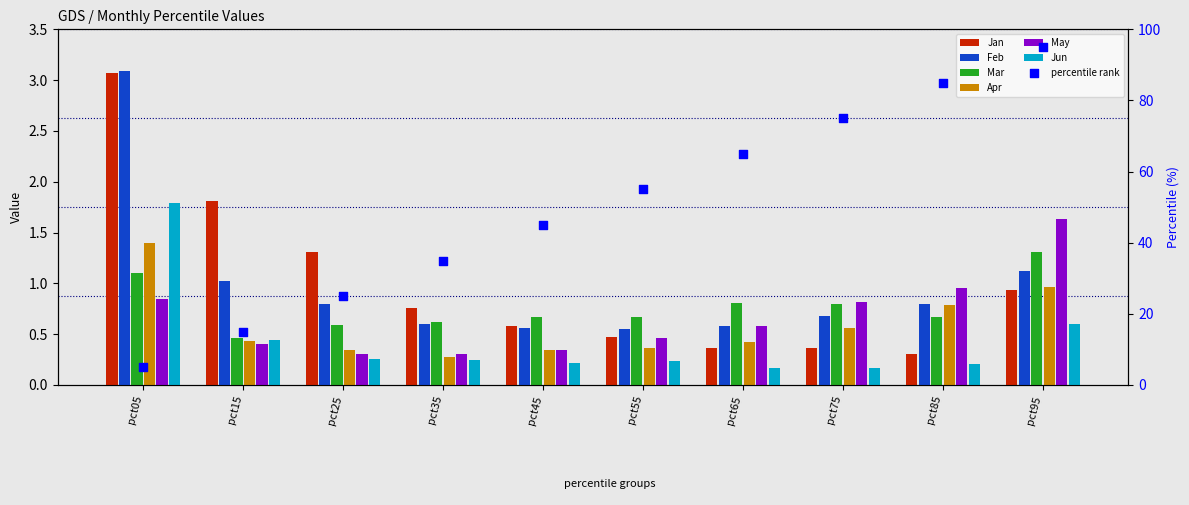

At how many categories does at least one series exceed 0?

10